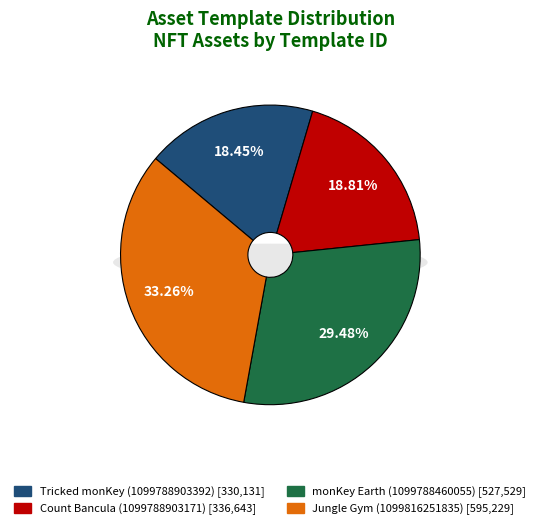

Is it true that 1099788460055 is 29% of the pie?

True